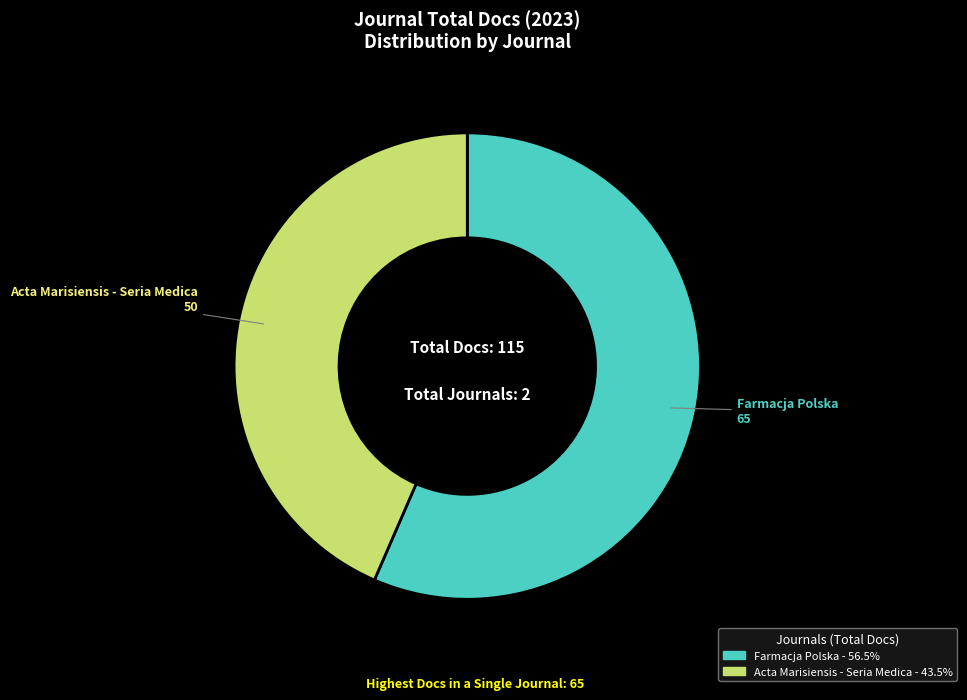

How many slices are in this pie chart?

2